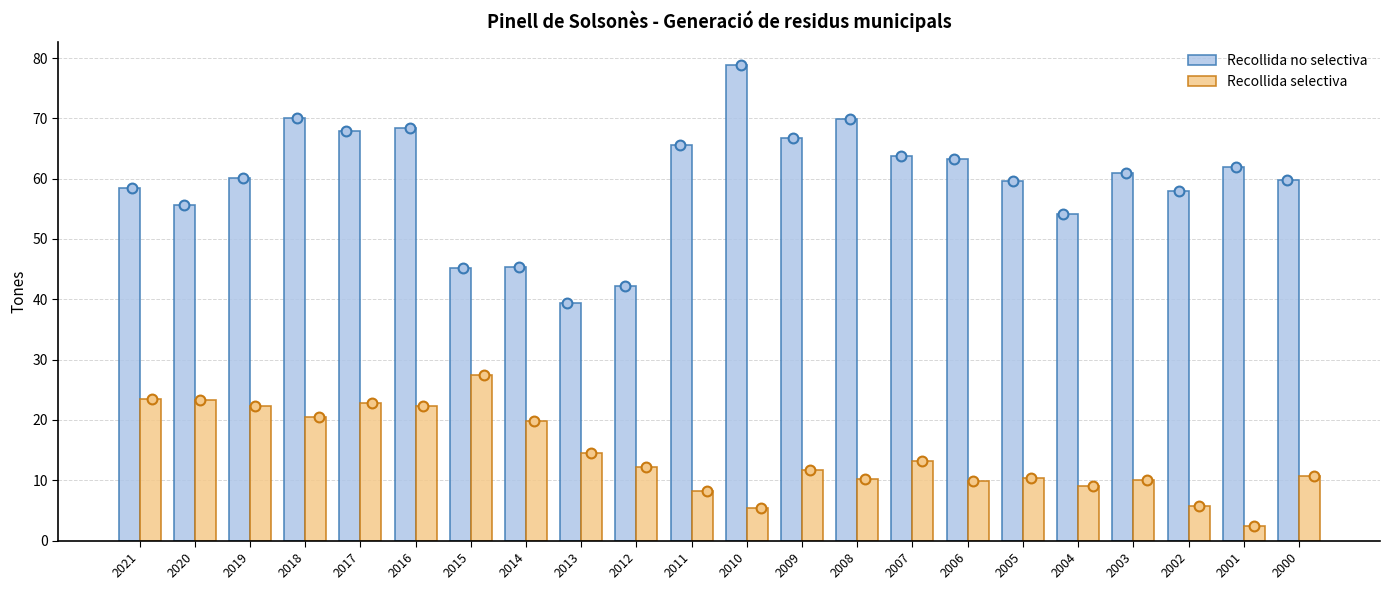

At how many categories does at least one series exceed 75?

1